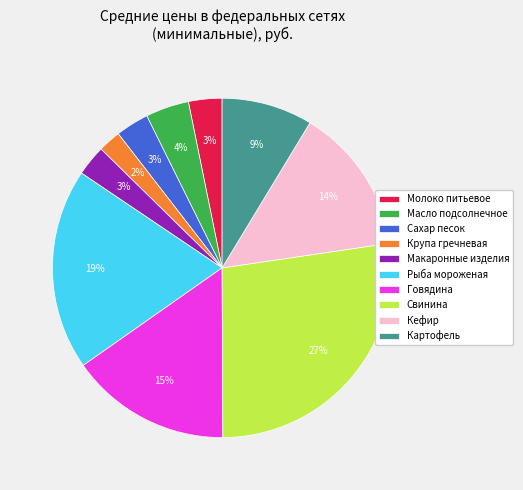

Is Сахар песок the majority of the pie?

No